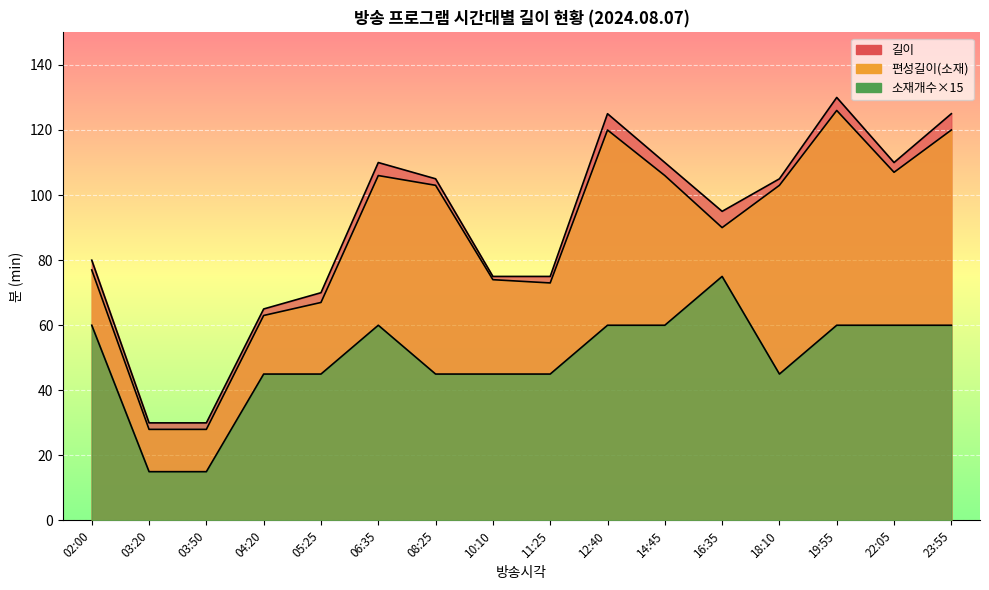

In 편성길이(소재), how many points are lower than both neighbors (excluding endpoints)?

3